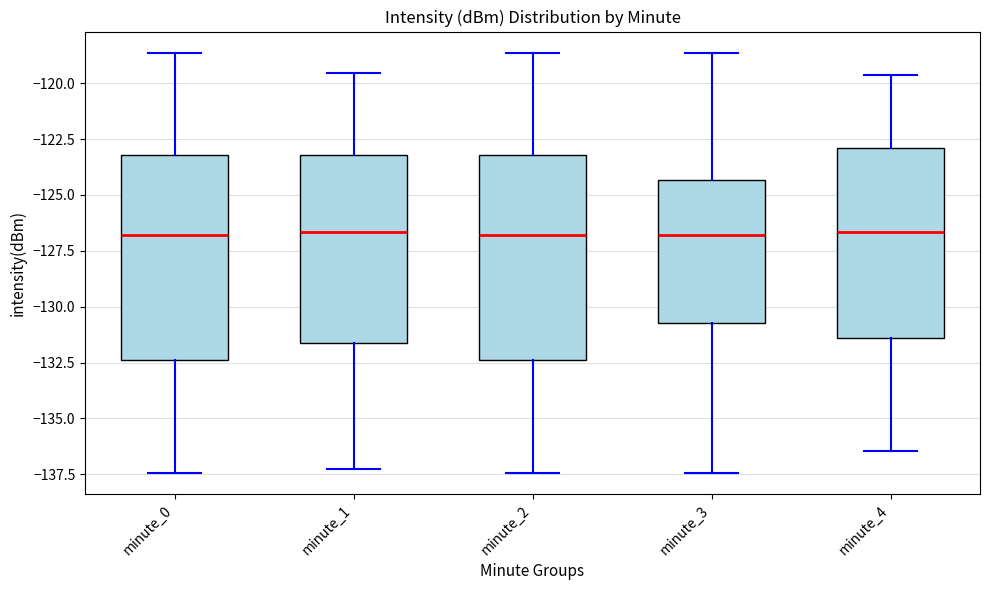

Reading left to right, transcribe this box plot: for each box, give where its median line is, the range the box spans, and where its two whiskers end, as read against the y-axis. The values are not printed on the chart, so give them approximately, as read against the axis.

minute_0: median -127.0, box -132.5 to -123.0, whiskers -137.5 to -118.5
minute_1: median -126.5, box -131.5 to -123.0, whiskers -137.0 to -119.5
minute_2: median -127.0, box -132.5 to -123.0, whiskers -137.5 to -118.5
minute_3: median -127.0, box -130.5 to -124.5, whiskers -137.5 to -118.5
minute_4: median -126.5, box -131.5 to -123.0, whiskers -136.5 to -119.5